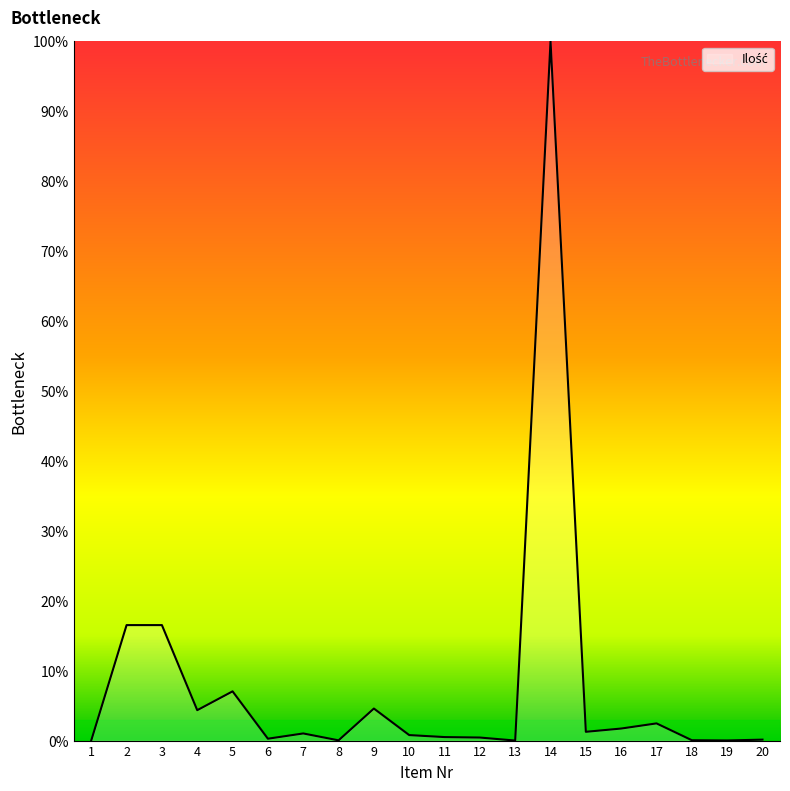

True or false: the data shows 0.0 at 13.

True